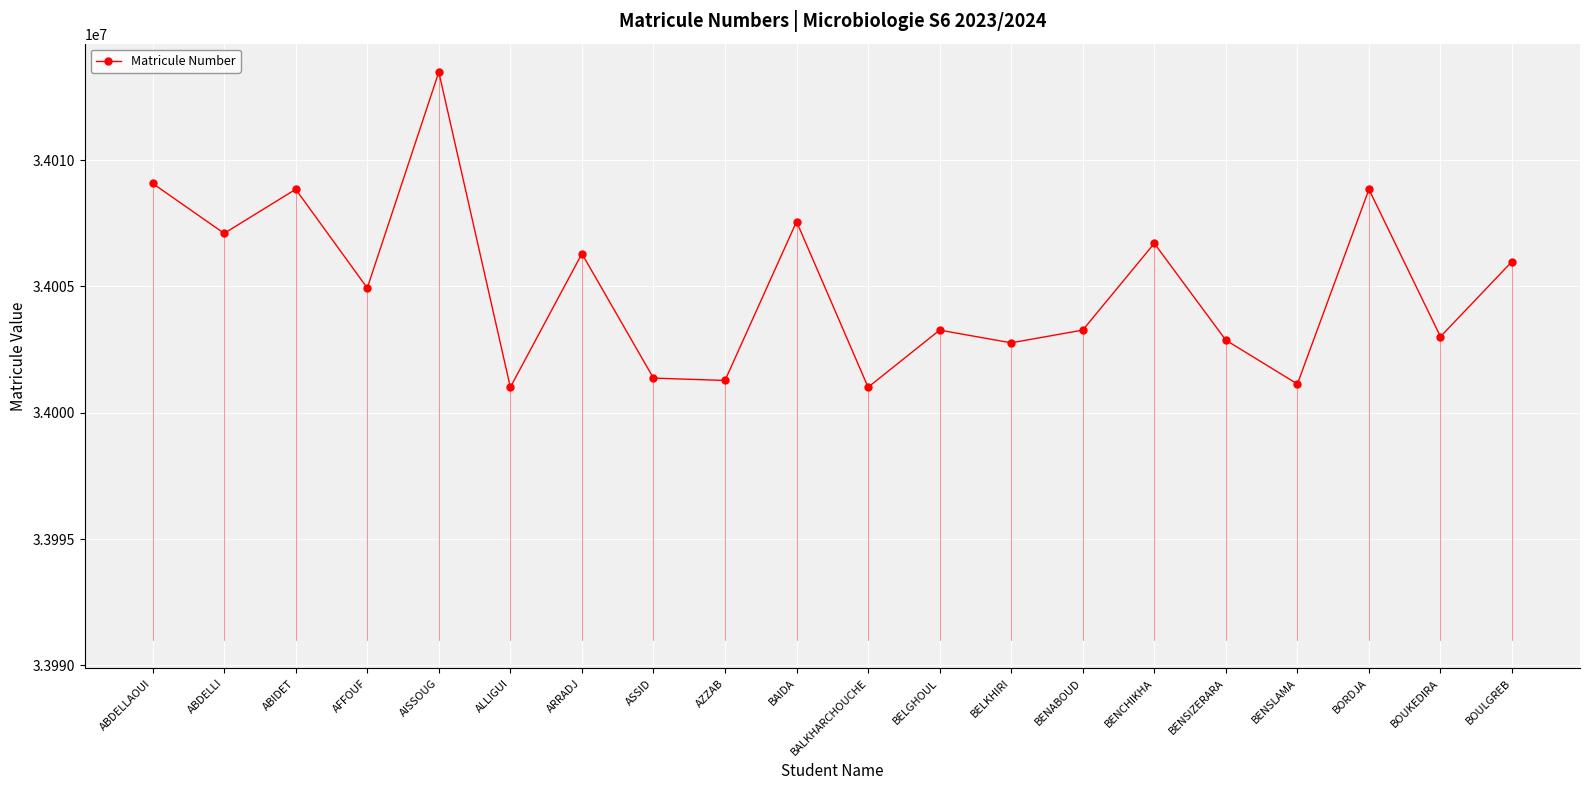

What is the smallest value displayed?

34001007